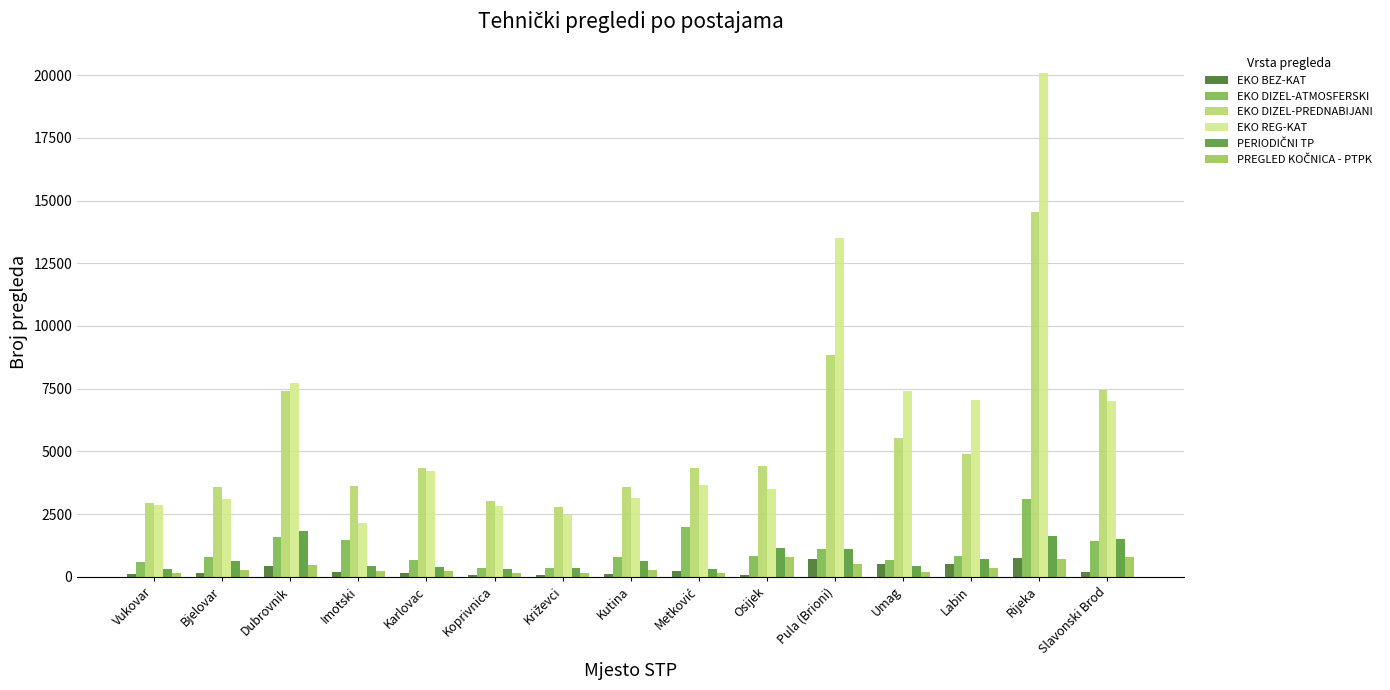

How many distinct data groups are displayed?

6